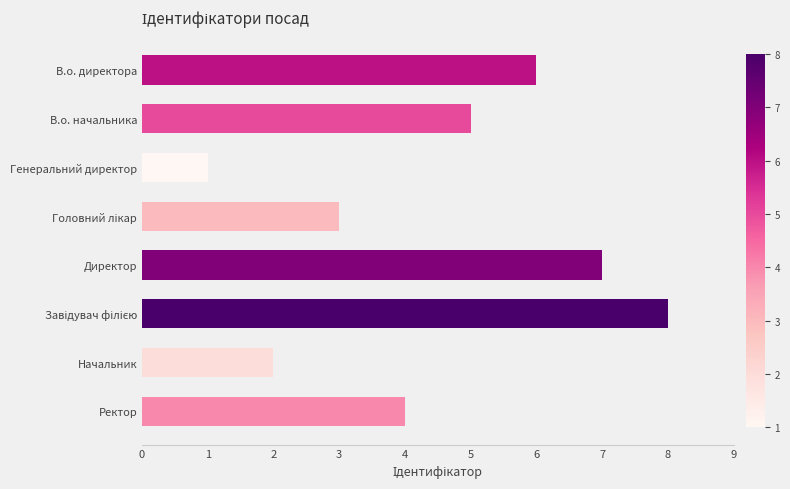

What is the ratio of the value at Ректор to the value at В.о. начальника?

0.8